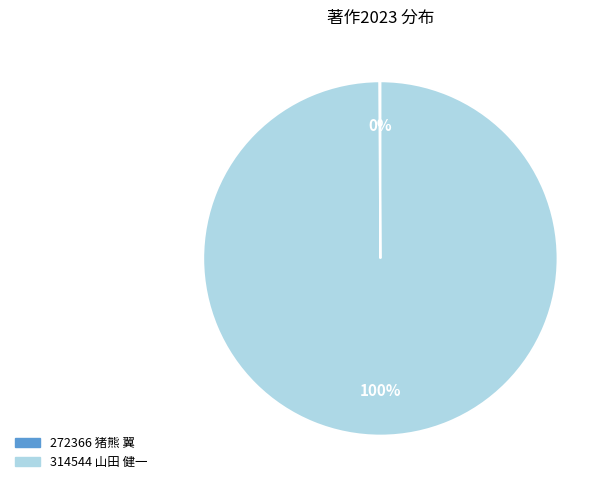

True or false: 314544 山田 健一 accounts for 100% of the total.

True